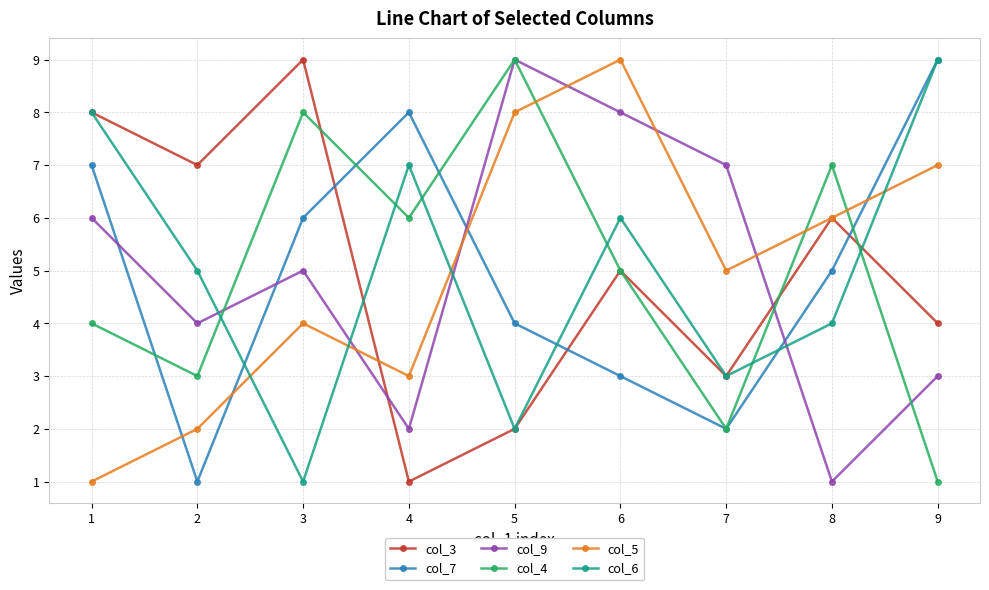

How many series are shown in this chart?

6